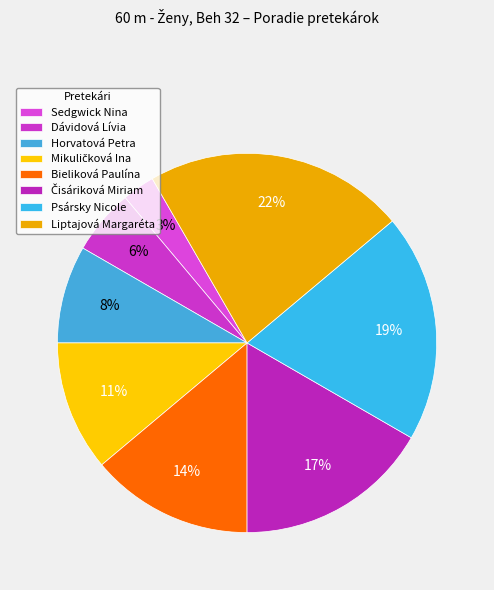

Approximately how many times larger is the value at Liptajová Margaréta compared to Horvatová Petra?

2.7